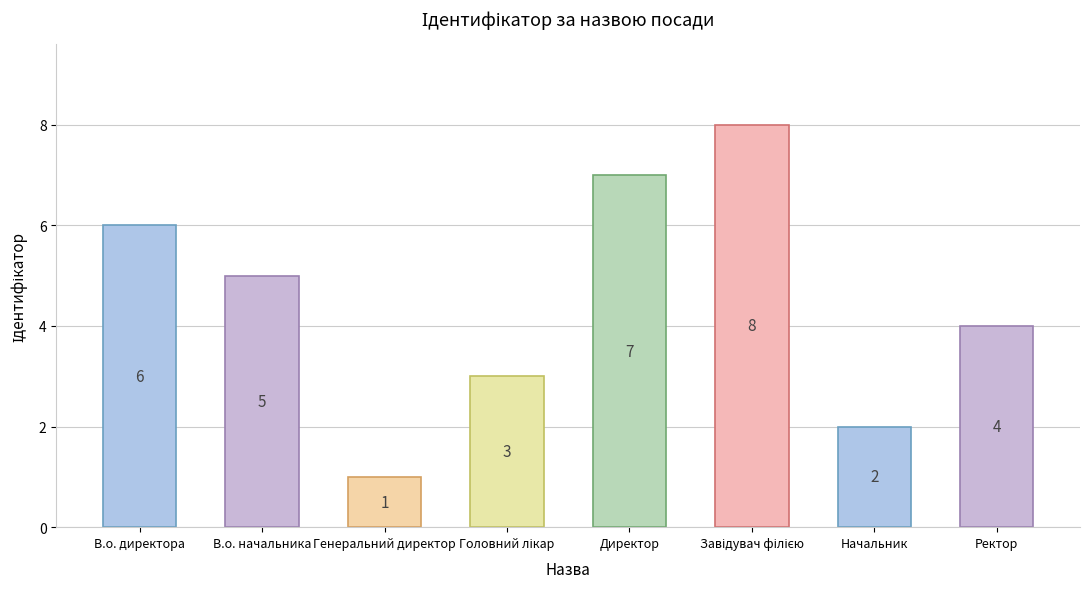

What is the maximum value shown in the chart?

8